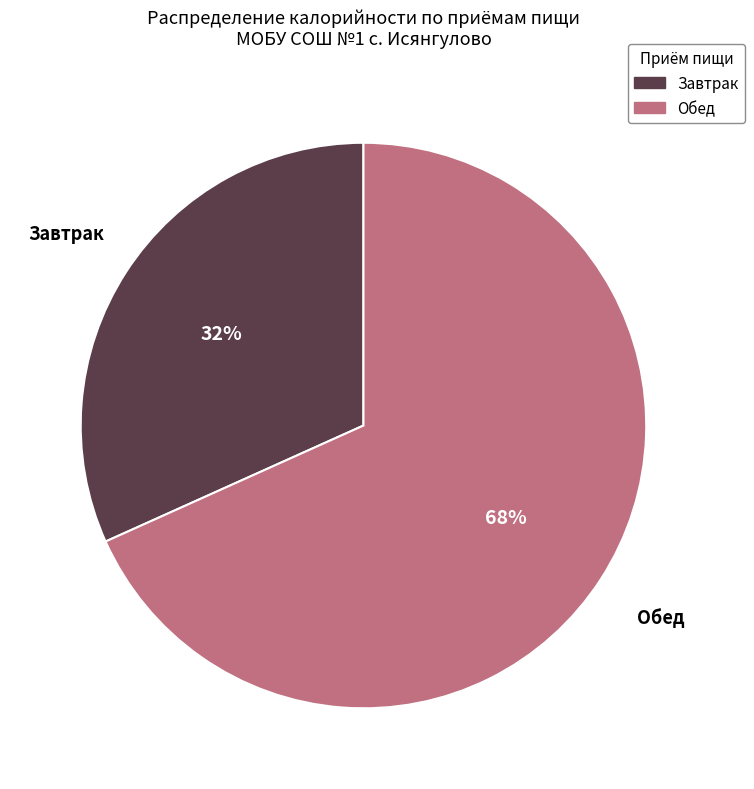

To the nearest percent, what is the average slice percentage?

50%